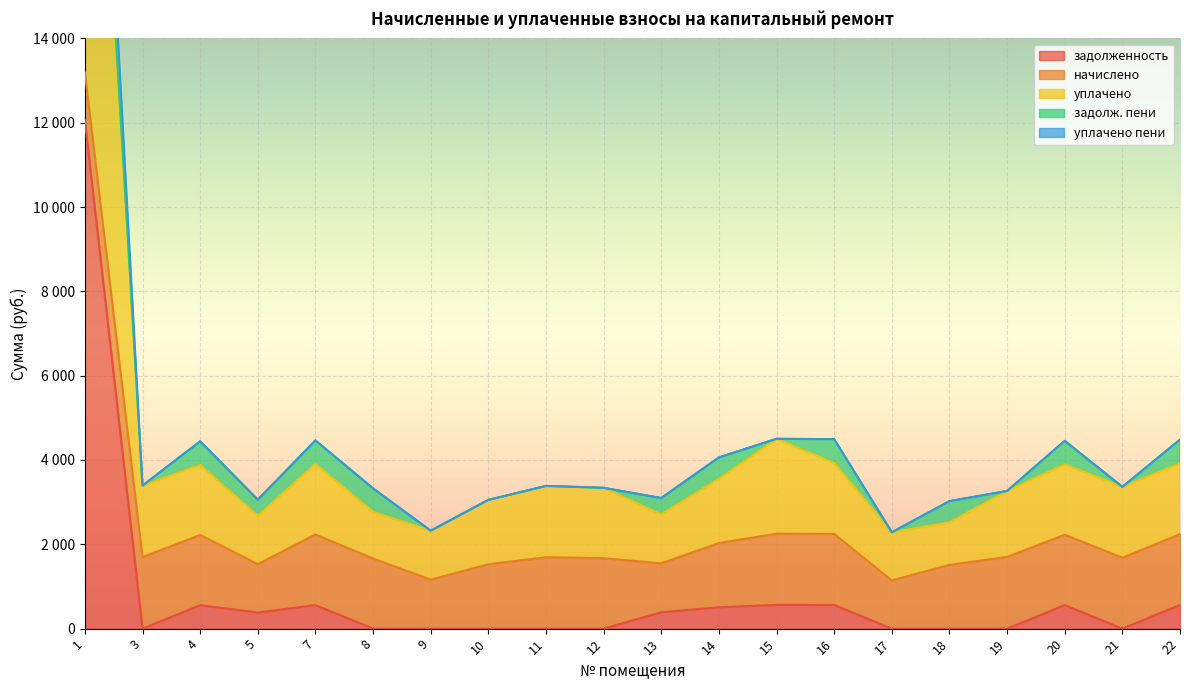

Where does the уплачено пени series first go above 3384?

1